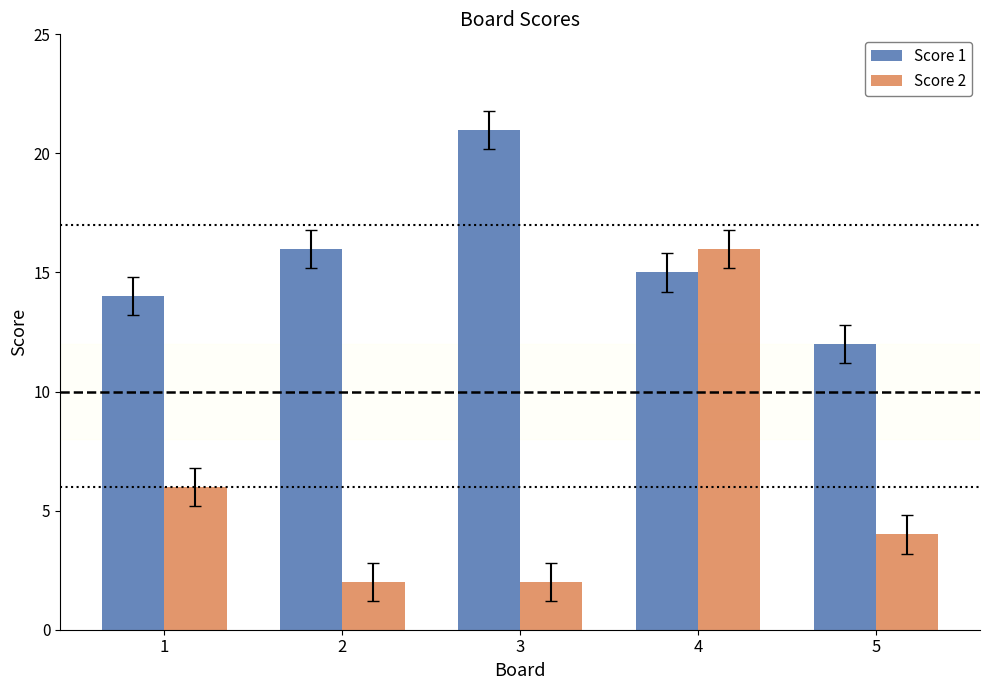

True or false: Score 1 has a value of 15 at 4.

True